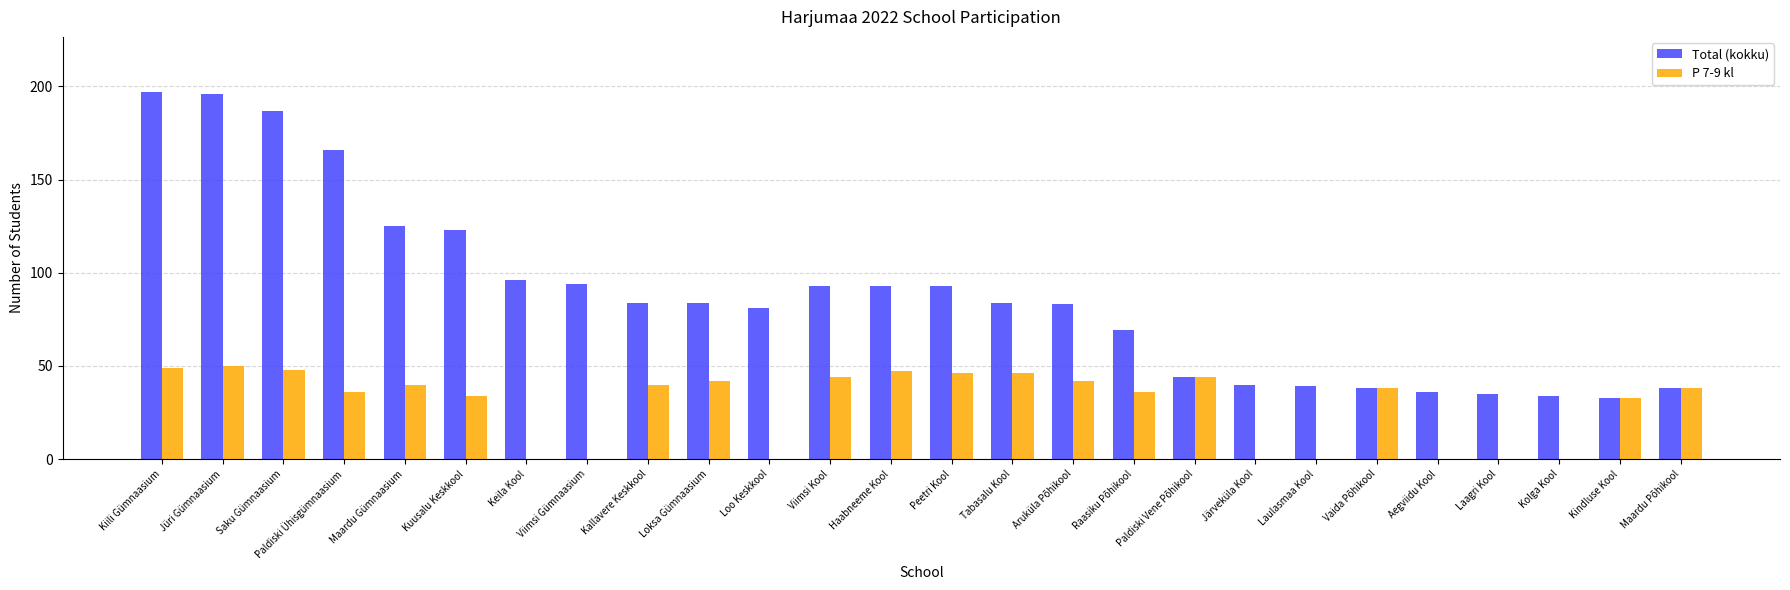

Is it true that P 7-9 kl equals 76 at Viimsi Kool?

False